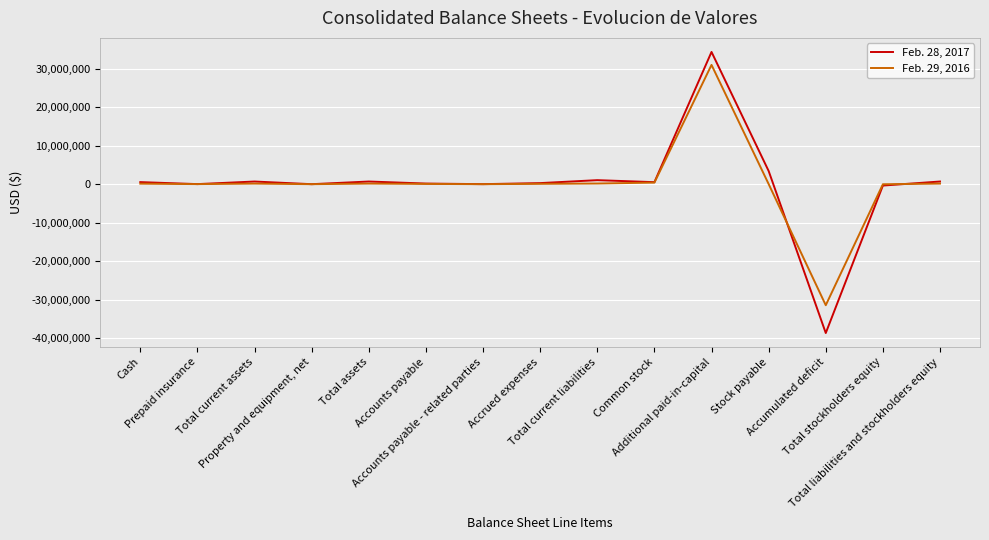

Which series has the widest spread of values?

Feb. 28, 2017